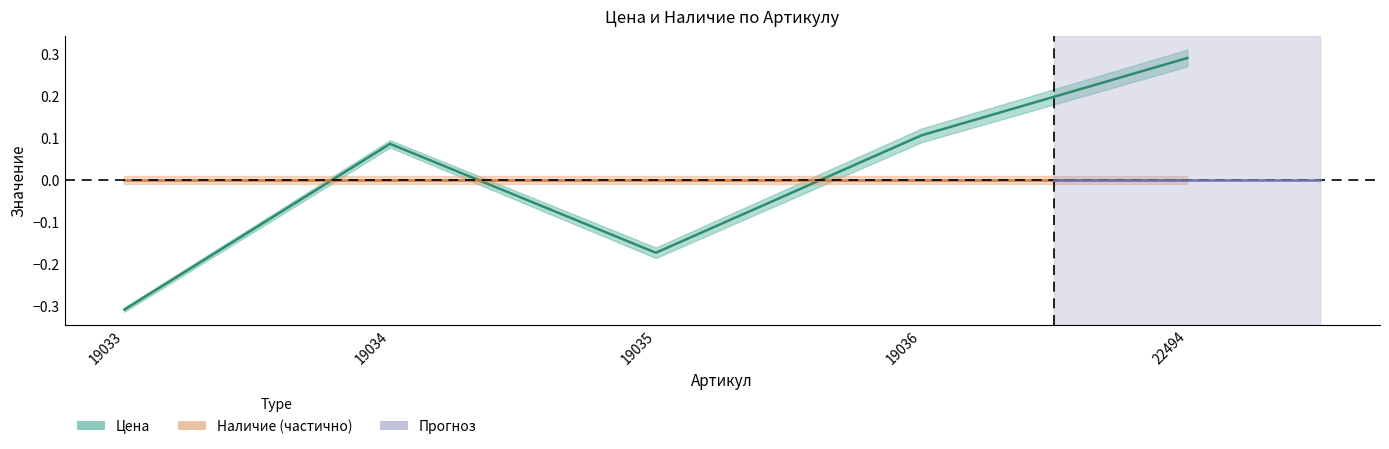

What is the minimum value shown in the chart?

-0.3